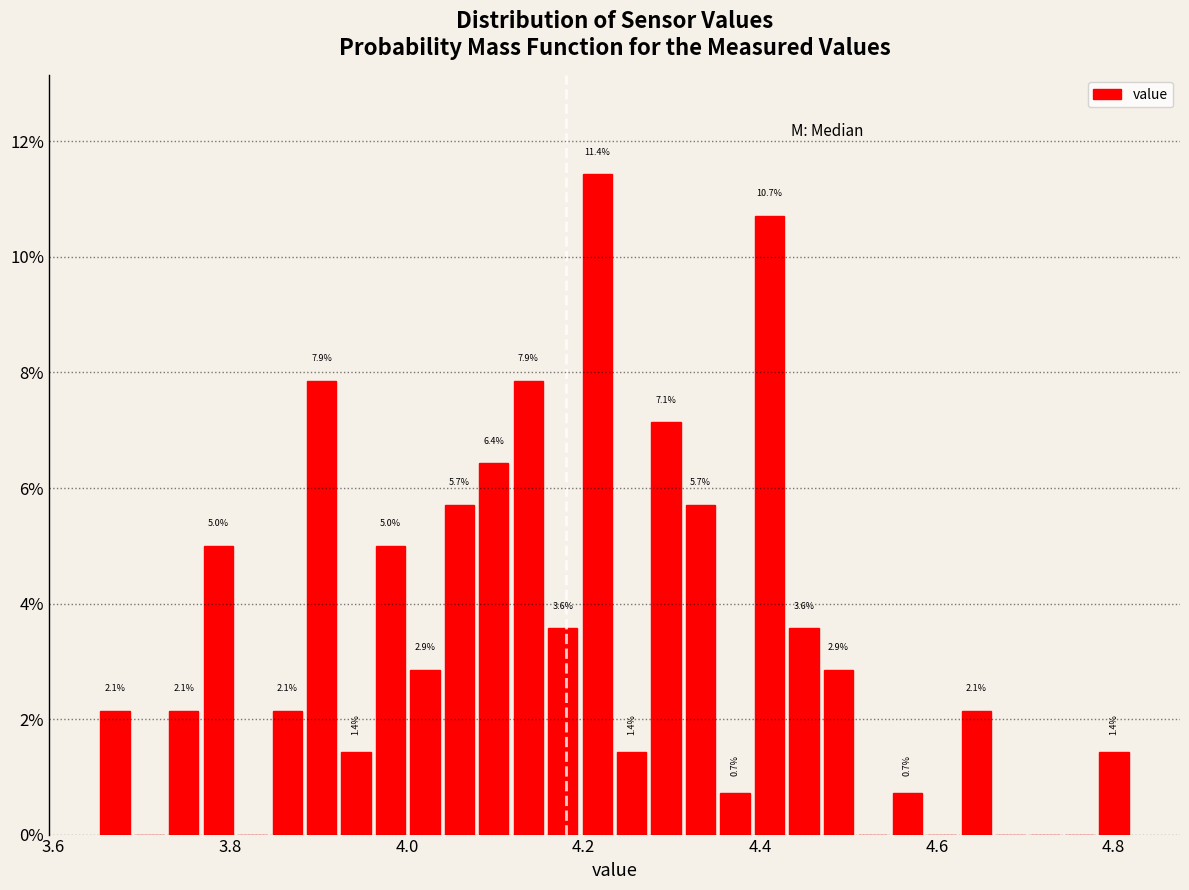

Read against the x-axis, roughly where is the centre of the tallest bar?

4.22